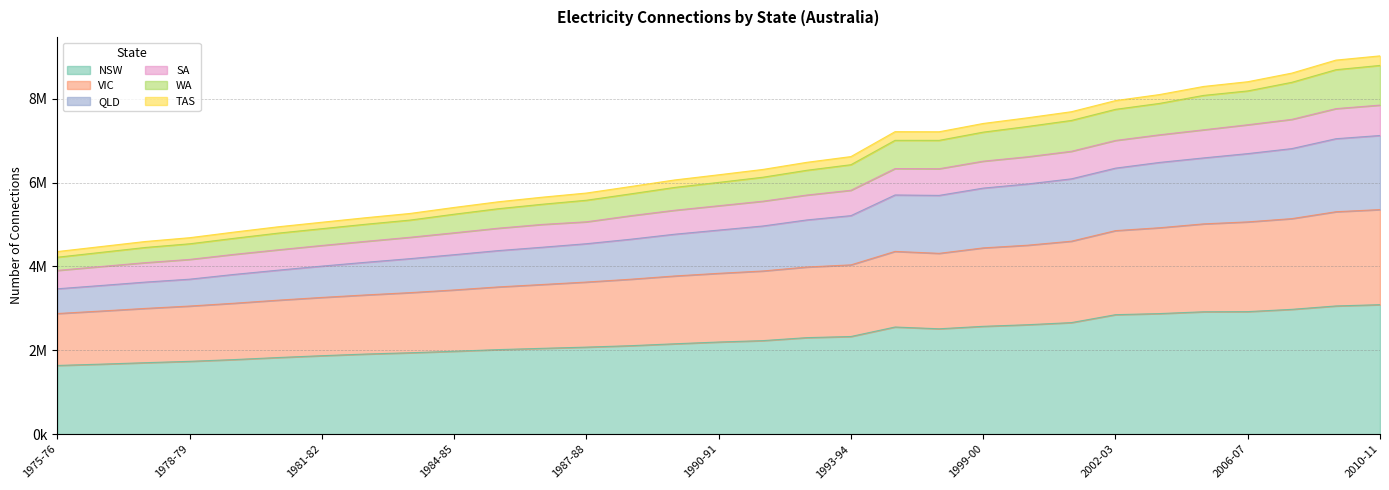

Does the chart have visible grid lines?

Yes